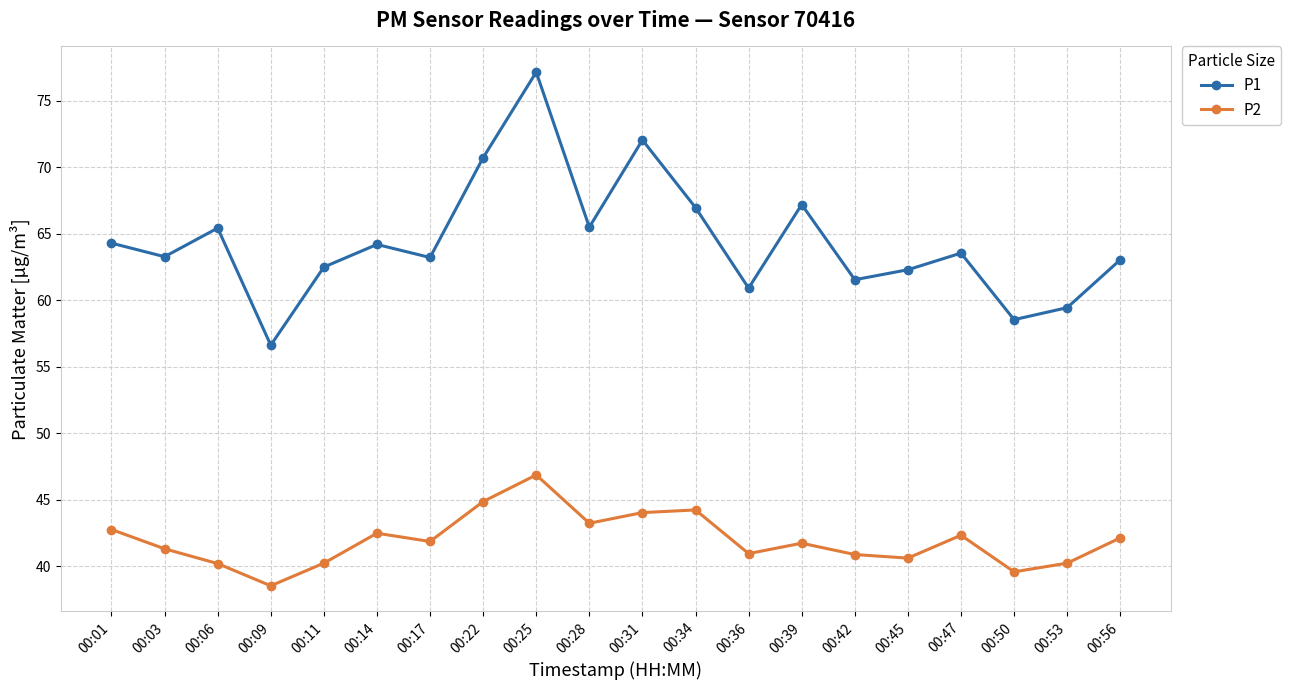

The value of P2 at 00:22 is 44.9. True or false?

True